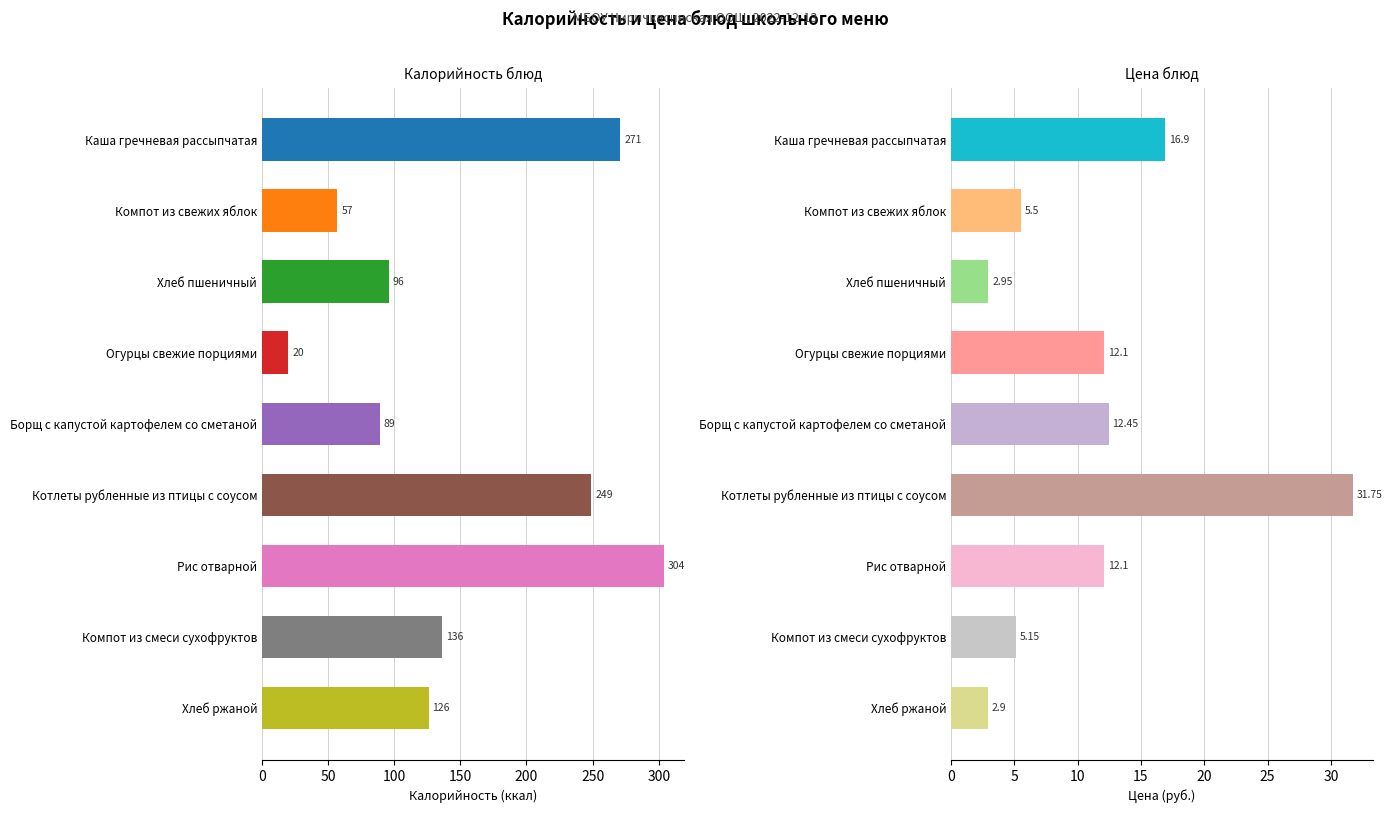

How many bars are there in each group?

2